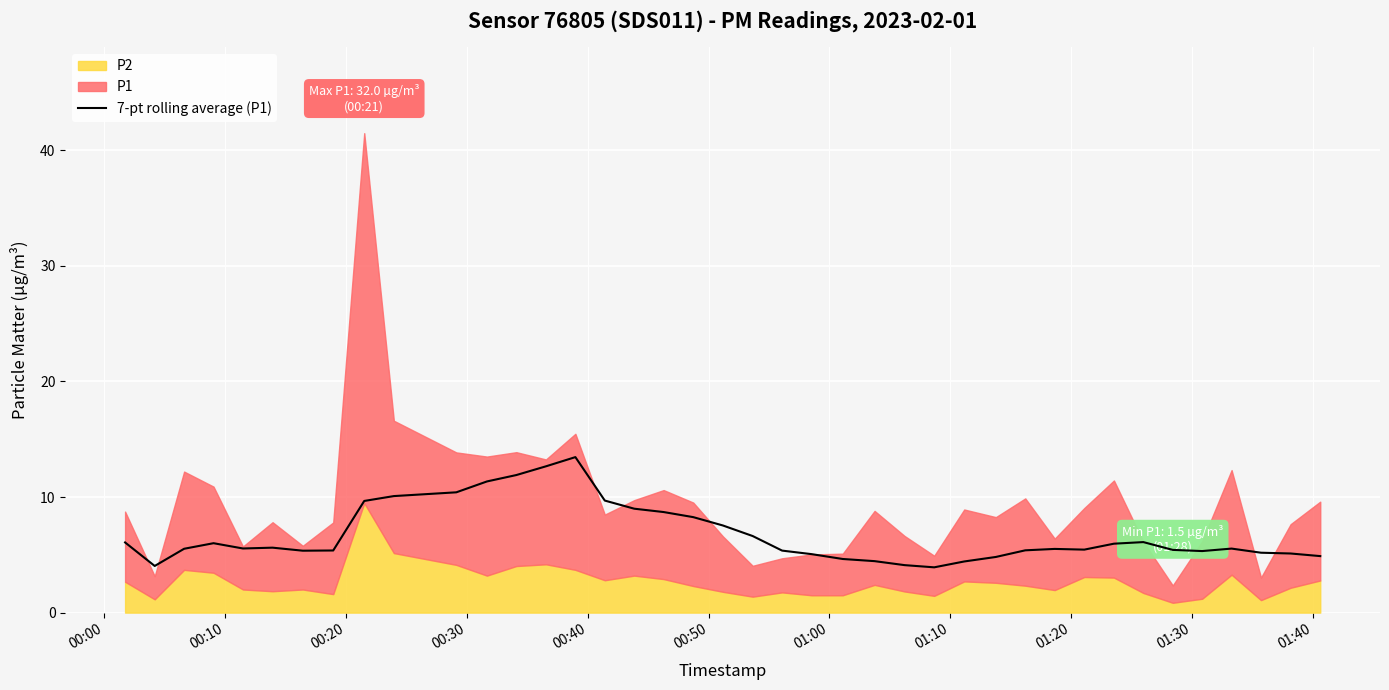

What is the maximum value for 7-pt rolling average (P1)?

13.5